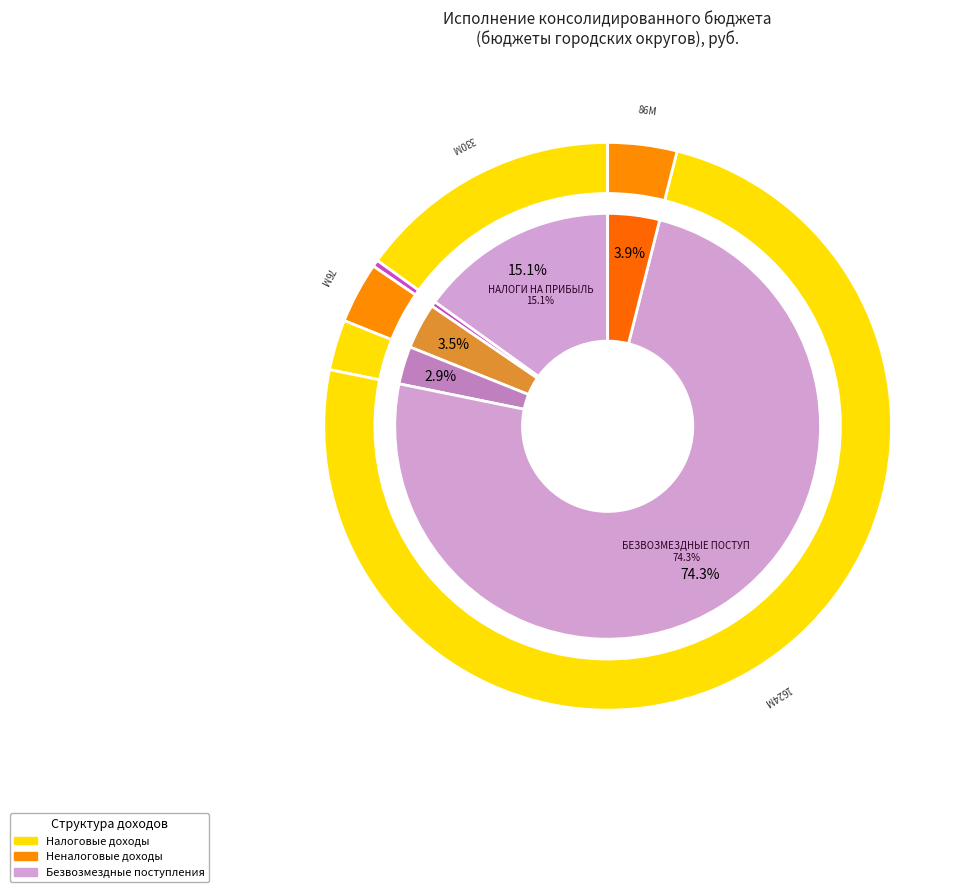

To the nearest percent, what is the average slice percentage?

17%